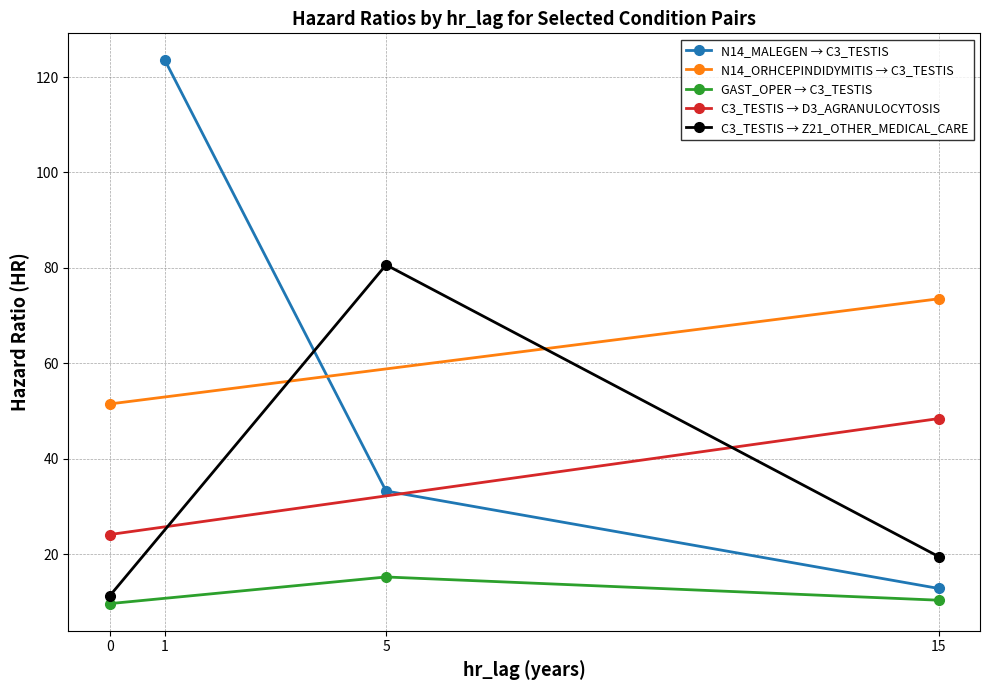

Rank the categories by C3_TESTIS → Z21_OTHER_MEDICAL_CARE value from highest to lowest.

5, 15, 0